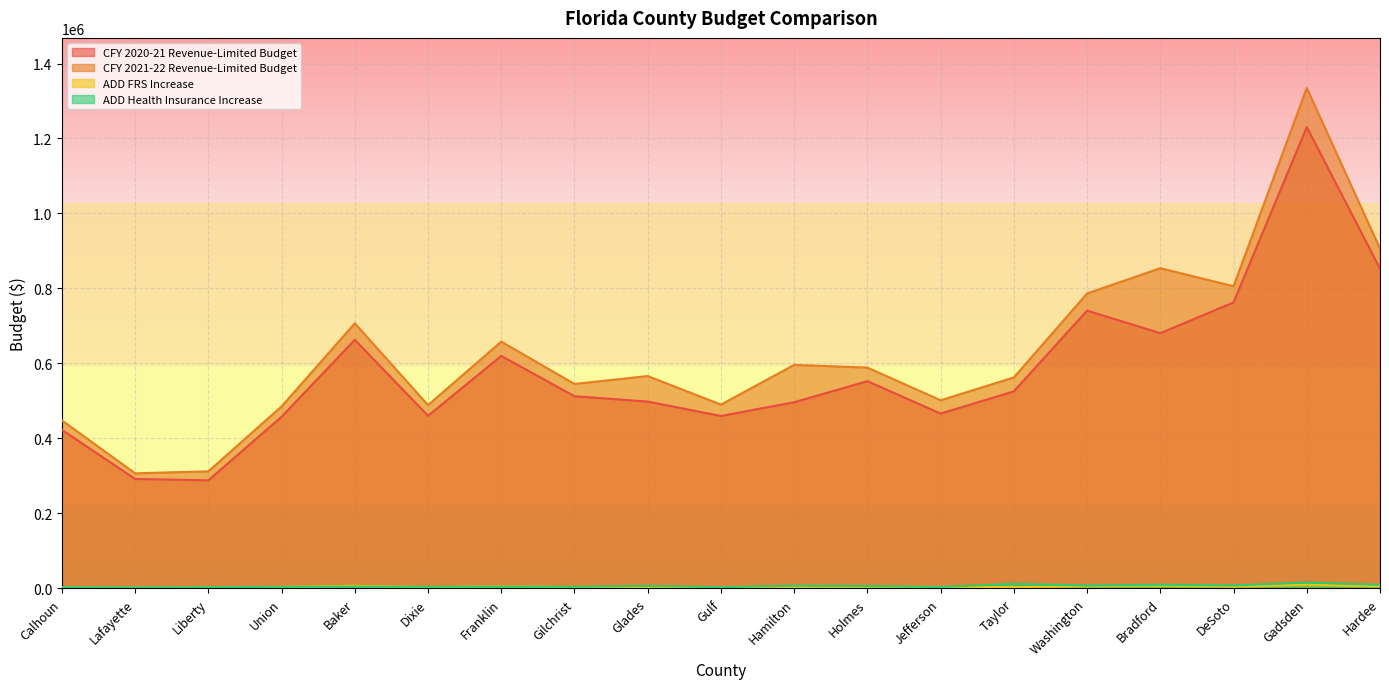

Reading left to right, extract all data points from this chart.

CFY 2020-21 Revenue-Limited Budget: Calhoun=423037	Lafayette=292156	Liberty=288357	Union=457872	Baker=663029	Dixie=460671	Franklin=620259	Gilchrist=512702	Glades=498452	Gulf=460067	Hamilton=496714	Holmes=552802	Jefferson=466416	Taylor=525751	Washington=741009	Bradford=680789	DeSoto=762973	Gadsden=1230451	Hardee=852932
CFY 2021-22 Revenue-Limited Budget: Calhoun=448334	Lafayette=307140	Liberty=312333	Union=485497	Baker=707152	Dixie=489054	Franklin=658287	Gilchrist=545457	Glades=566489	Gulf=490361	Hamilton=596303	Holmes=589080	Jefferson=501826	Taylor=562835	Washington=786795	Bradford=854135	DeSoto=805964	Gadsden=1334828	Hardee=906252
ADD FRS Increase: Calhoun=3395	Lafayette=2239	Liberty=3338	Union=4100	Baker=7097	Dixie=3675	Franklin=5446	Gilchrist=3804	Glades=3372	Gulf=3918	Hamilton=4455	Holmes=4753	Jefferson=4241	Taylor=3528	Washington=5944	Bradford=7430	DeSoto=4848	Gadsden=10386	Hardee=5838
ADD Health Insurance Increase: Calhoun=3267	Lafayette=2896	Liberty=3324	Union=4384	Baker=4877	Dixie=4427	Franklin=4798	Gilchrist=4512	Glades=6724	Gulf=3405	Hamilton=7432	Holmes=6538	Jefferson=3868	Taylor=12303	Washington=7856	Bradford=9939	DeSoto=8049	Gadsden=15765	Hardee=9760